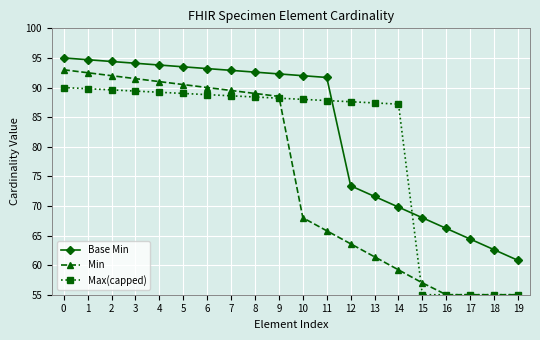

What is the greatest value displayed?

95.0